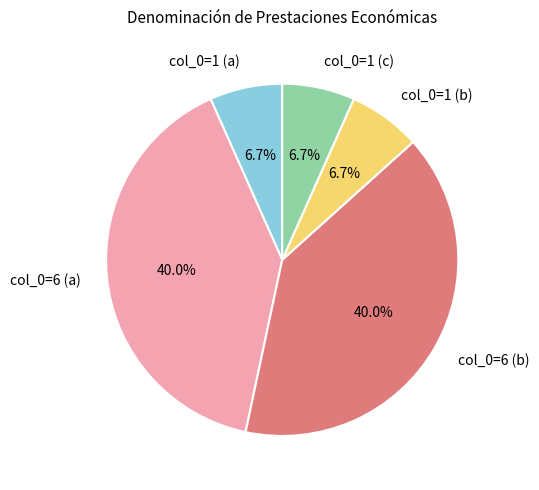

Between col_0=1 (b) and col_0=6 (b), which is larger?

col_0=6 (b)